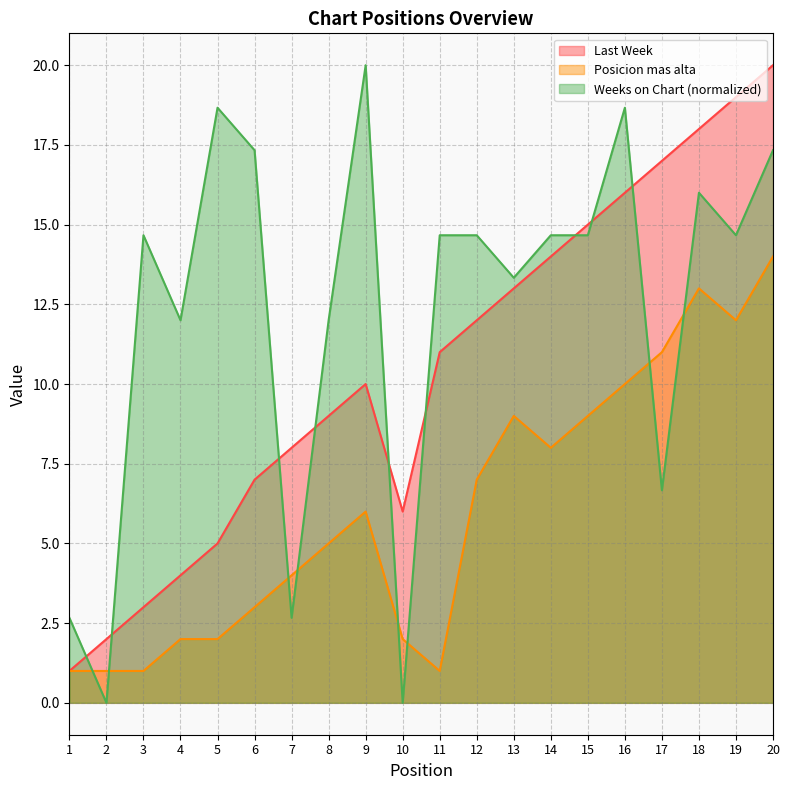

Rank the categories by Posicion mas alta value from highest to lowest.

20, 18, 19, 17, 16, 13, 15, 14, 12, 9, 8, 7, 6, 4, 5, 10, 1, 2, 3, 11